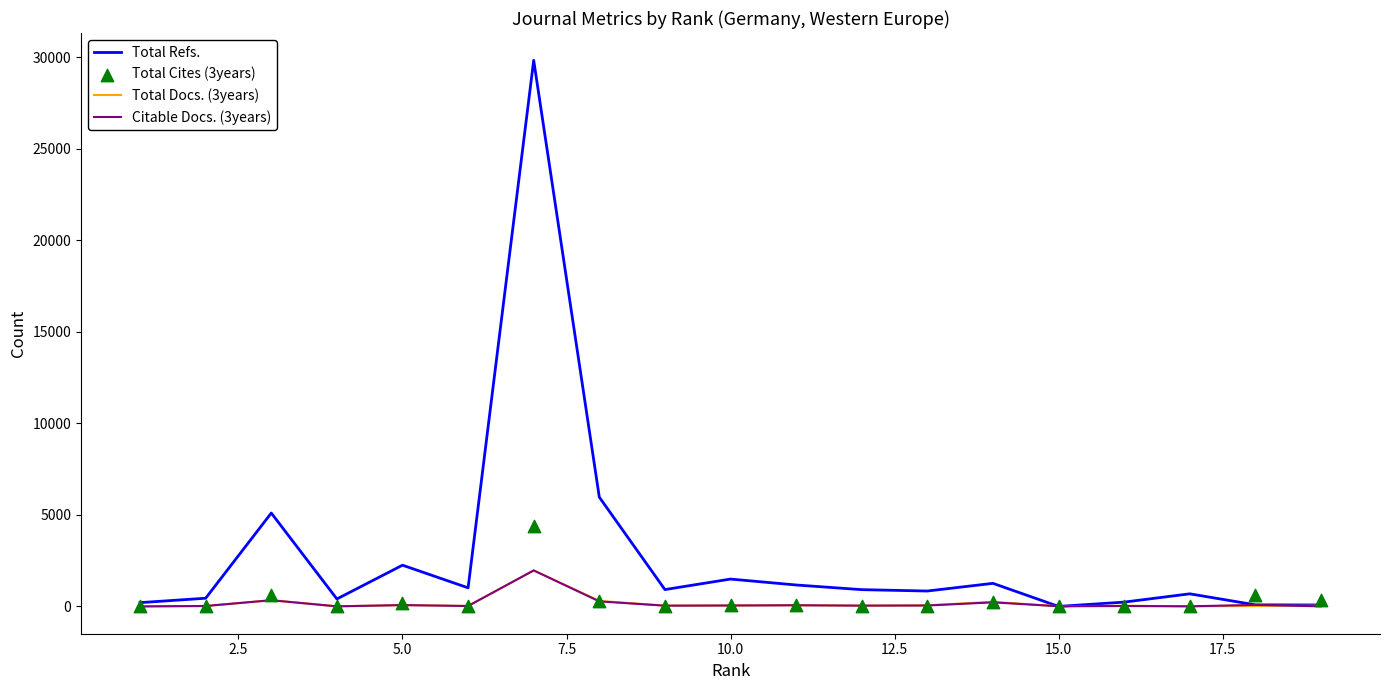

What are all the series names shown in the legend?

Total Refs., Total Docs. (3years), Citable Docs. (3years), Total Cites (3years)